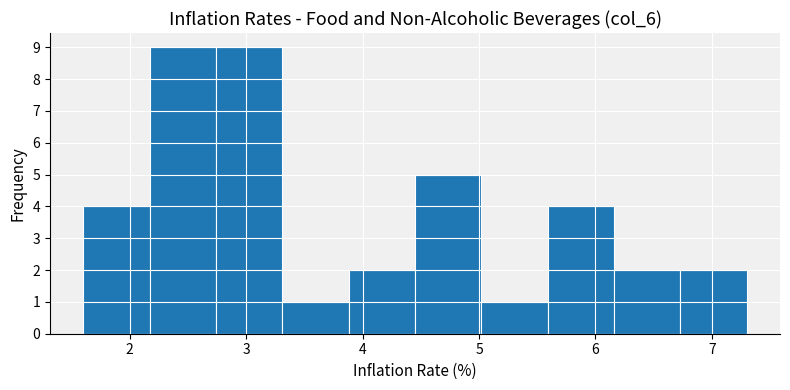

Reading left to right, list every bar in this chart as the range it spans on the x-axis followed by its height. Neither the bar edges nor the heights are printed on the chart, so give them approximately, as read against the axes.

1.60 to 2.17: 4
2.17 to 2.74: 9
2.74 to 3.31: 9
3.31 to 3.88: 1
3.88 to 4.45: 2
4.45 to 5.02: 5
5.02 to 5.59: 1
5.59 to 6.16: 4
6.16 to 6.73: 2
6.73 to 7.30: 2